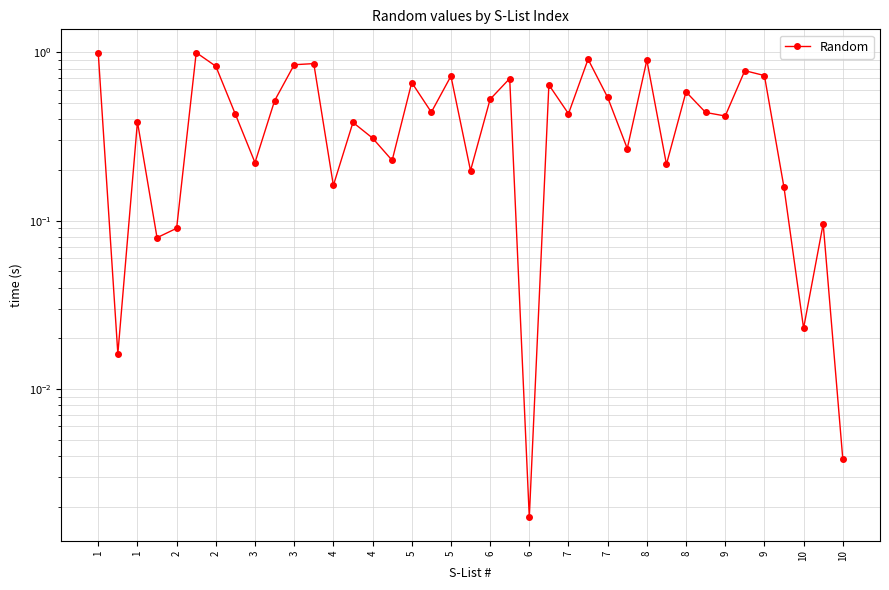

How many lines are shown in the chart?

1